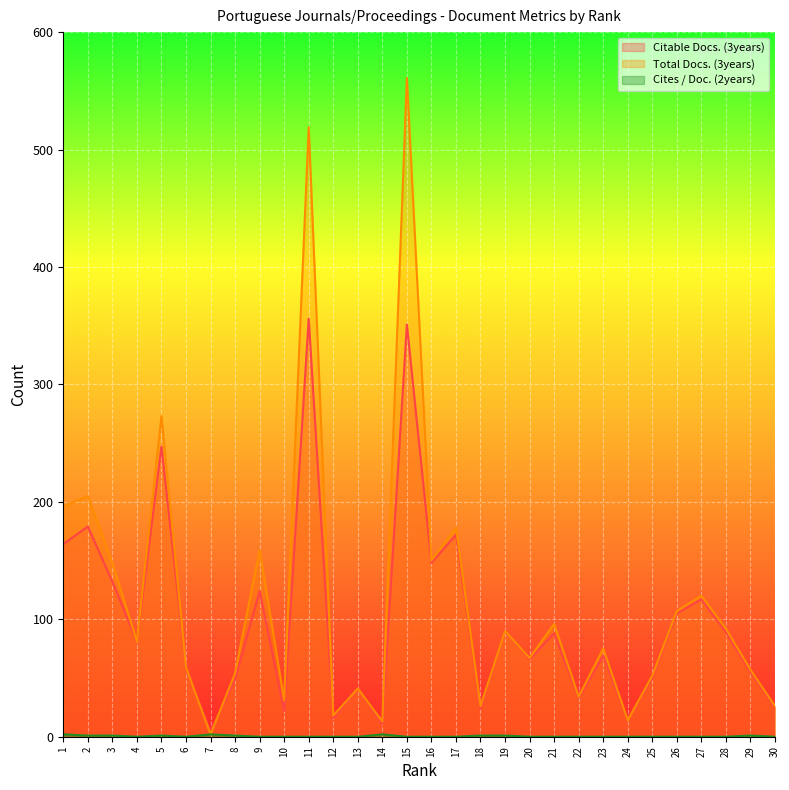

Reading right to left, extract all data points from this chart.

Citable Docs. (3years): 25	55	89	117	105	50	14	69	33	88	66	90	24	172	148	351	11	41	16	356	22	124	49	4	58	247	81	132	179	164
Total Docs. (3years): 26	57	92	120	107	52	14	75	34	96	67	90	26	178	150	561	13	41	18	519	31	159	54	2	59	273	81	148	205	196
Cites / Doc. (2years): 0	1	0	0	0	0	0	0	0	0	0	1	1	0	0	0	2	0	0	0	0	0	1	2	0	1	0	1	1	2